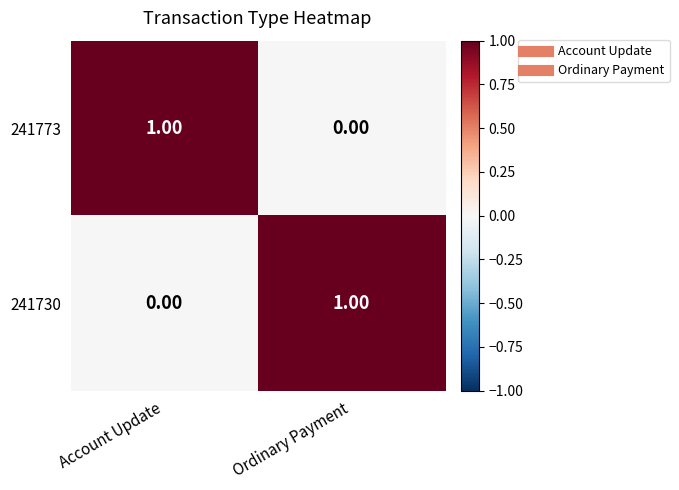

Is the value of 241730 at Account Update greater than the value of 241773 at Account Update?

No